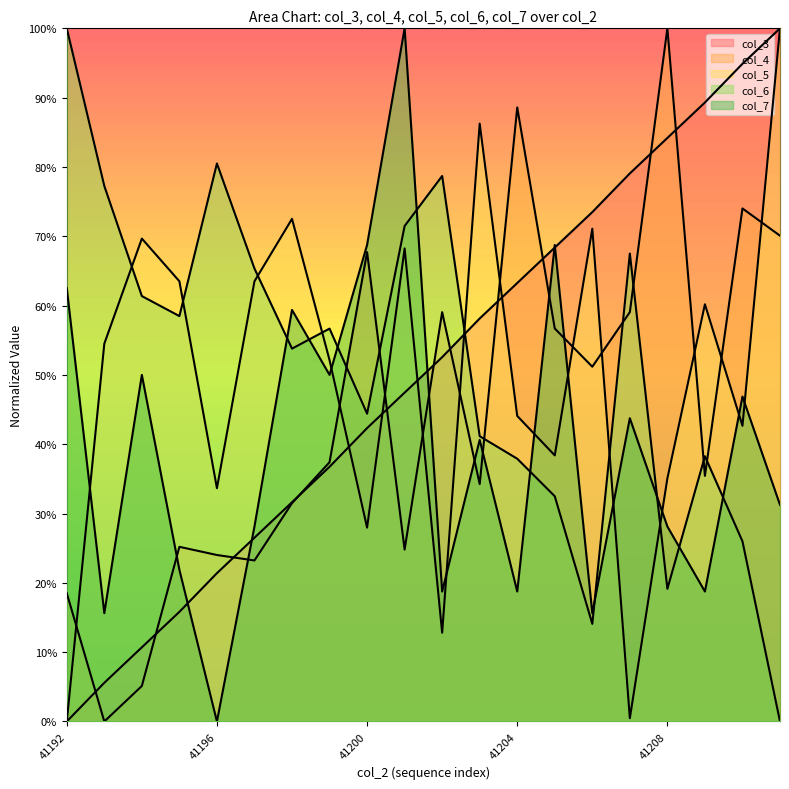

True or false: col_5 and col_3 intersect in this chart.

True